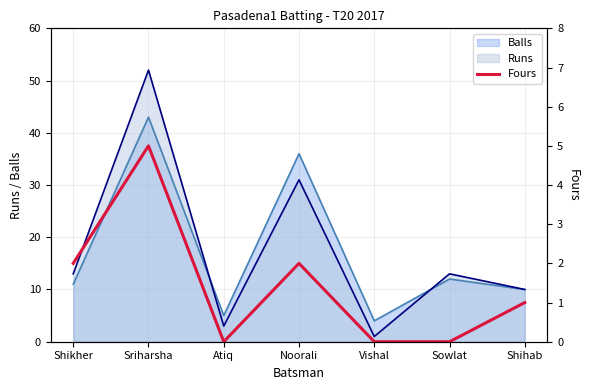

At which label does Balls reach its peak?

Sriharsha